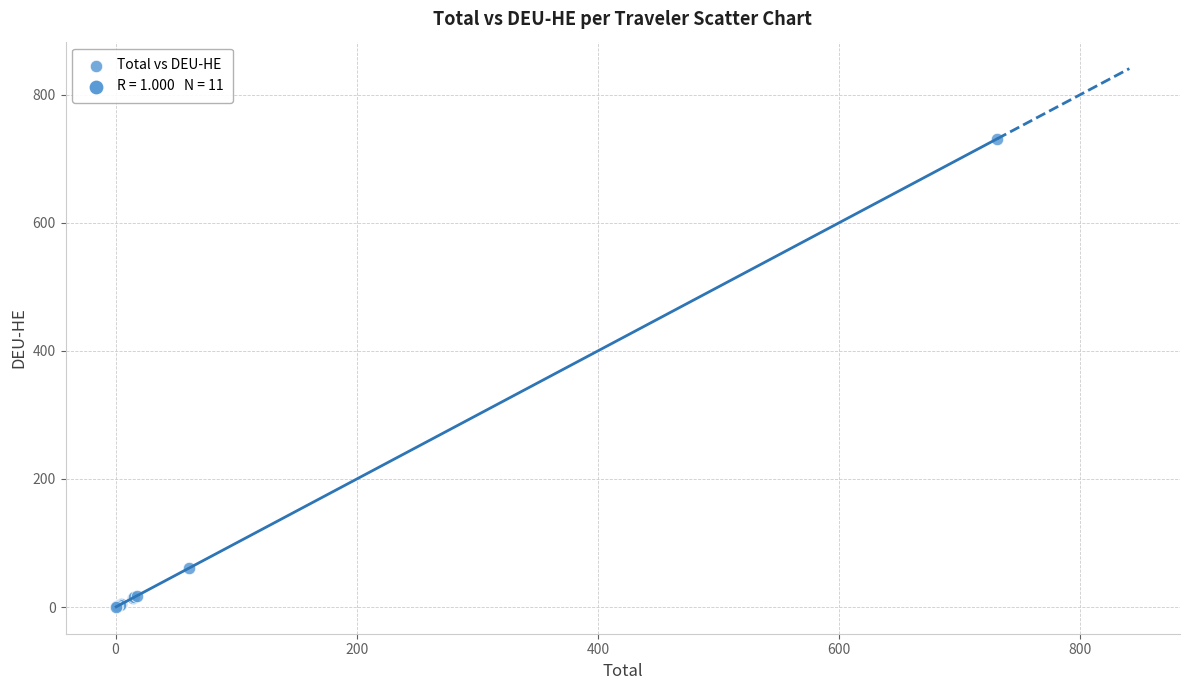

What Y value in the scatter plot is closest to 365?

60.5